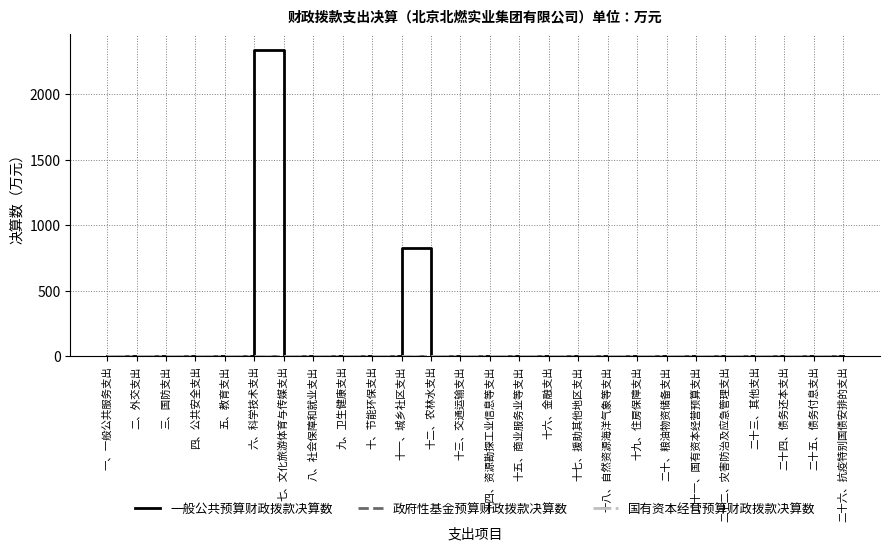

At 十一、城乡社区支出, list the series in order from largest to smallest.

一般公共预算财政拨款决算数, 政府性基金预算财政拨款决算数, 国有资本经营预算财政拨款决算数